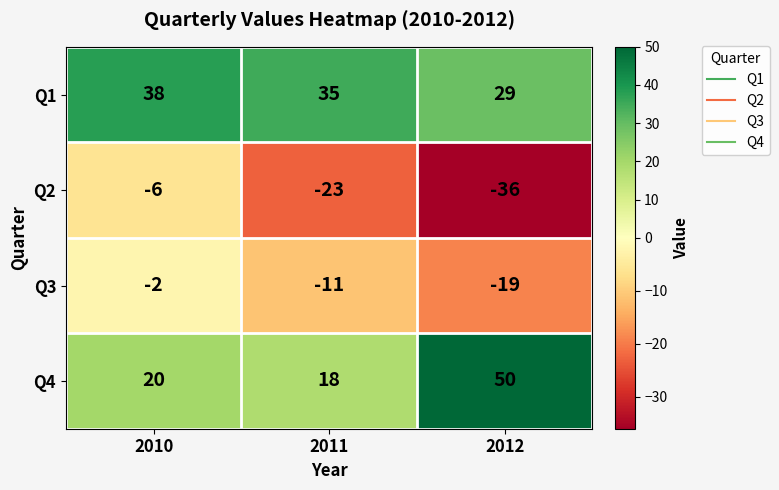

Read the Q3 value at 2012.

-19